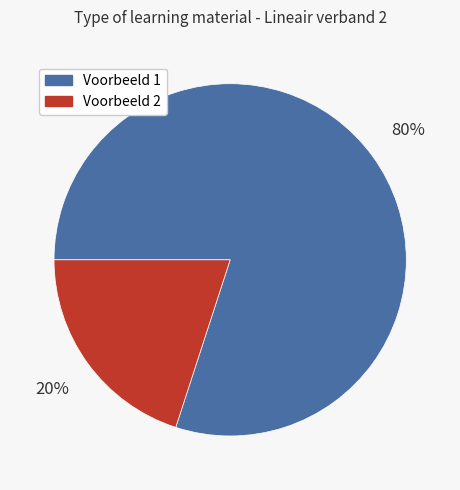

To the nearest percent, what is the average slice percentage?

50%